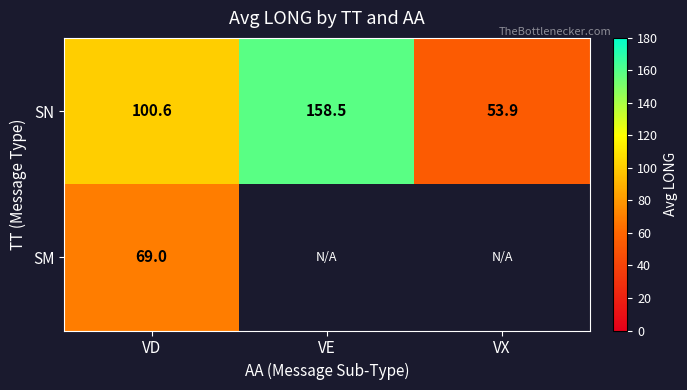

Between VD and VX, which is larger?

VD